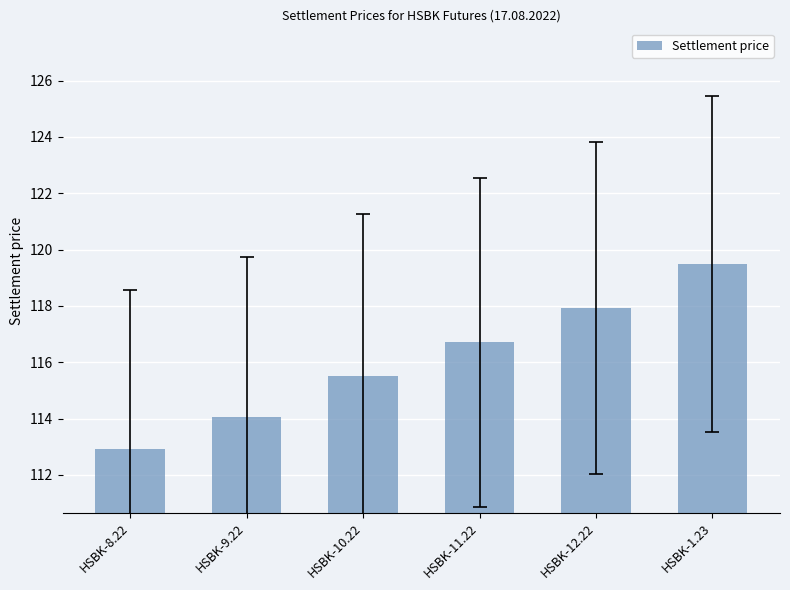

Where does the data first go above 116?

HSBK-11.22